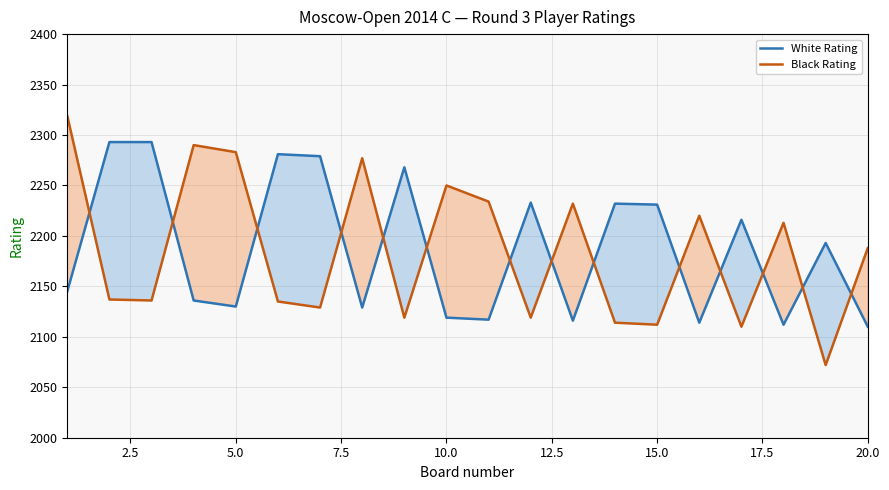

True or false: Black Rating and White Rating intersect in this chart.

True